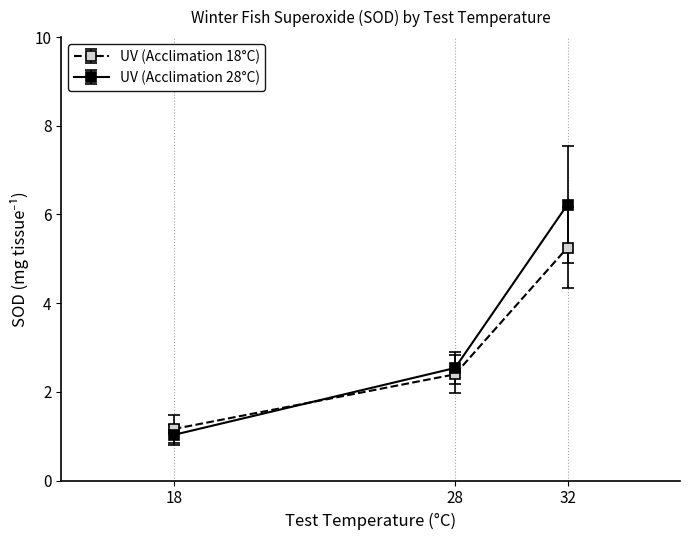

At which category does the chart reach its peak across all series?

32